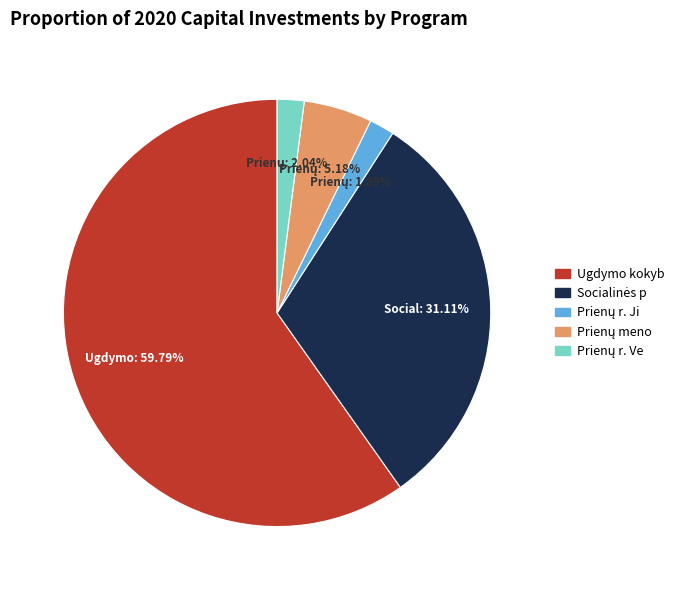

Is there any slice that represents more than half of the pie?

Yes